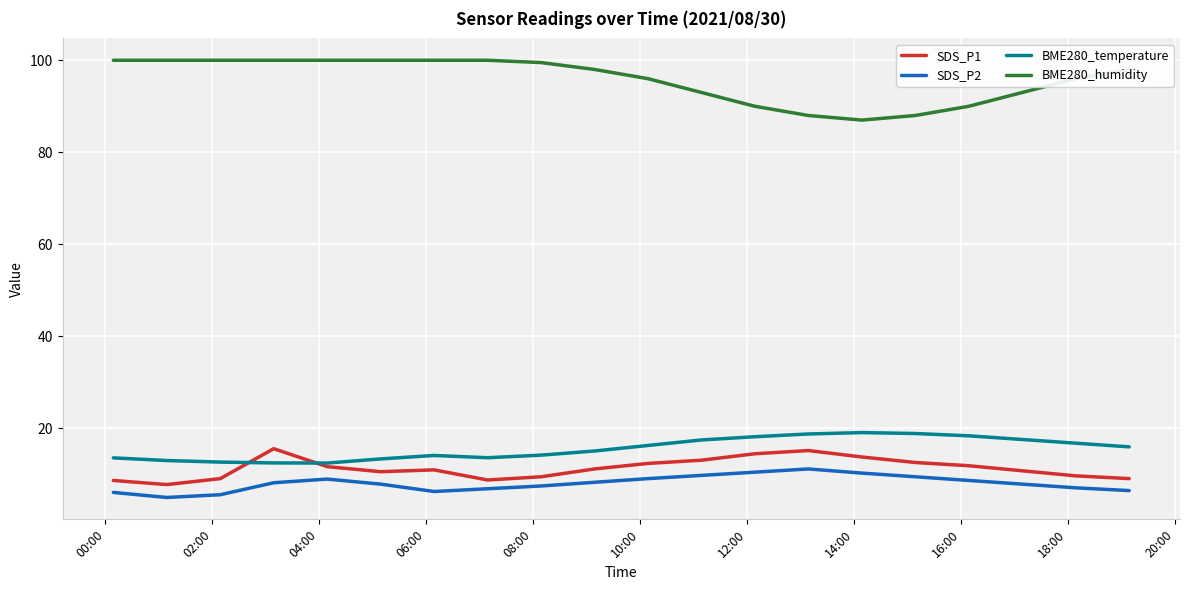

True or false: BME280_humidity and SDS_P2 cross at least once.

False